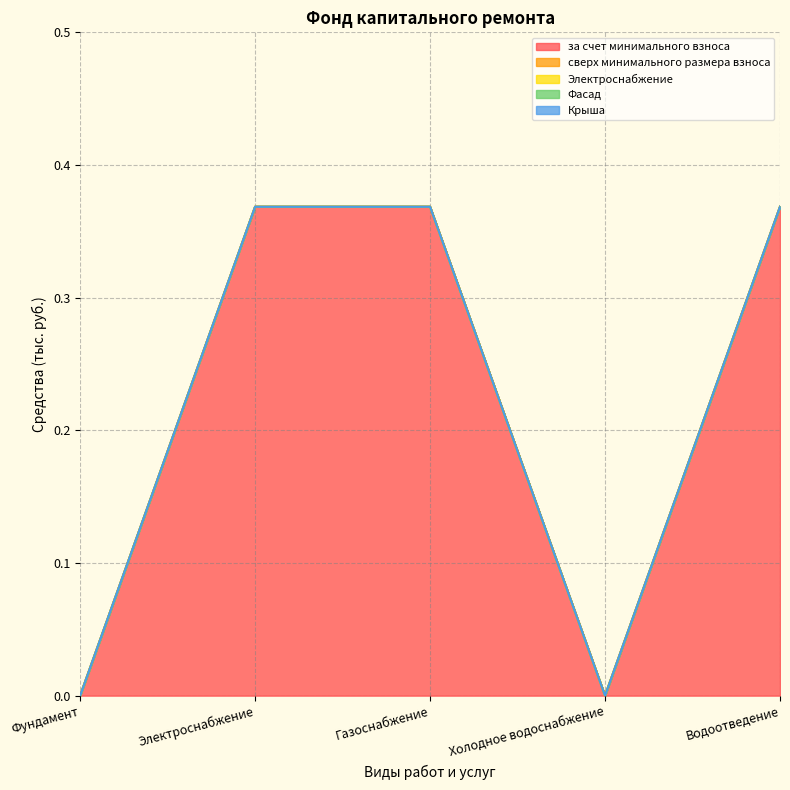

List the series in order of their peak value, highest first.

за счет минимального взноса, сверх минимального размера взноса, Электроснабжение, Фасад, Крыша